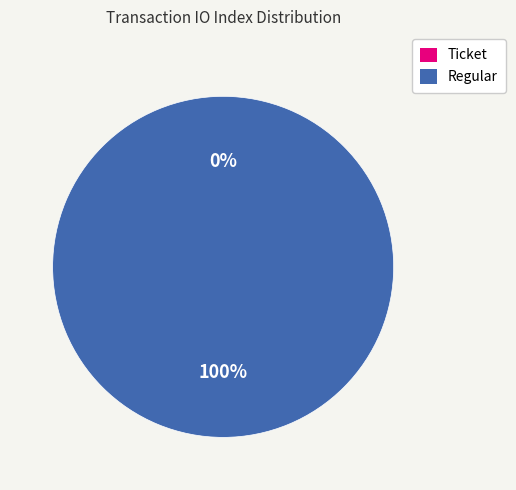

Count the number of slices in the pie.

2